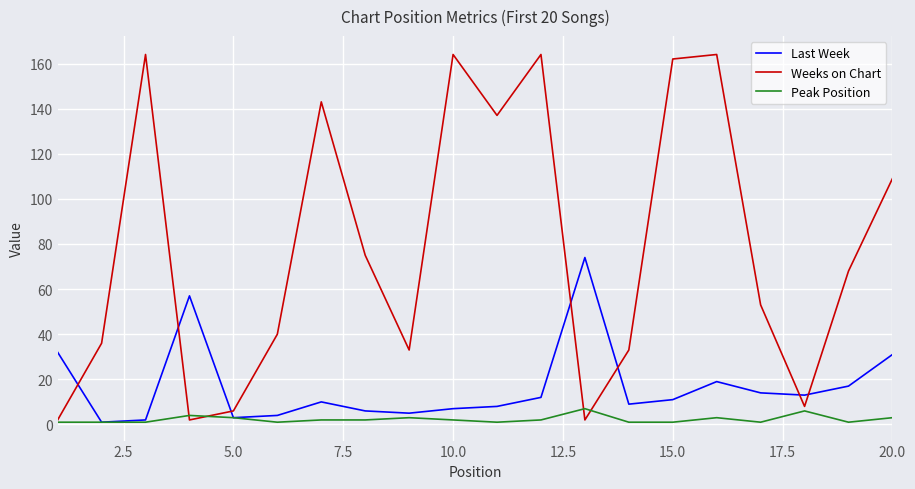

Which series has the widest spread of values?

Weeks on Chart